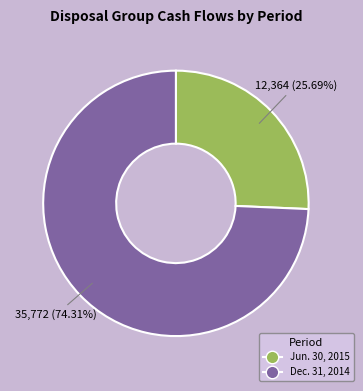

Is there a majority slice in this chart?

Yes